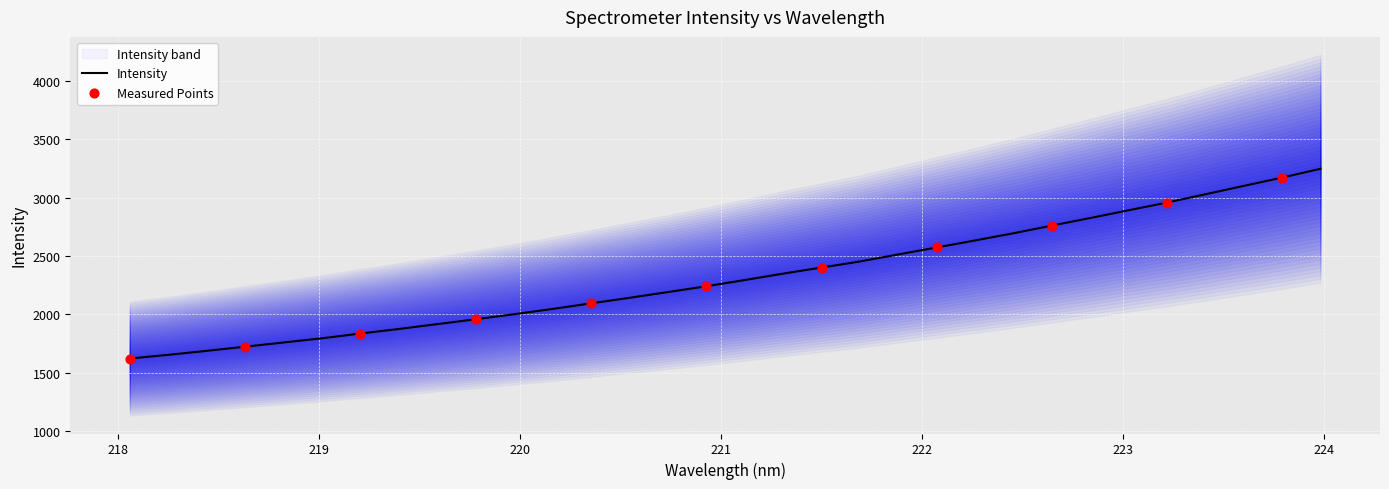

Which has a higher value, 221.8812 or 220.5444?

221.8812